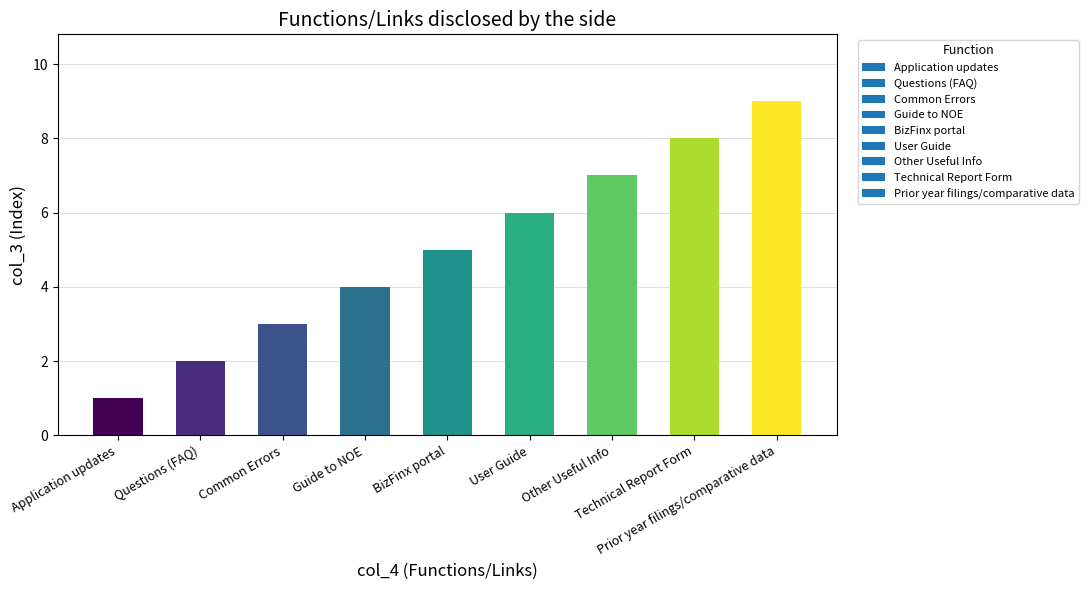

What is the difference between the maximum and minimum values?

8